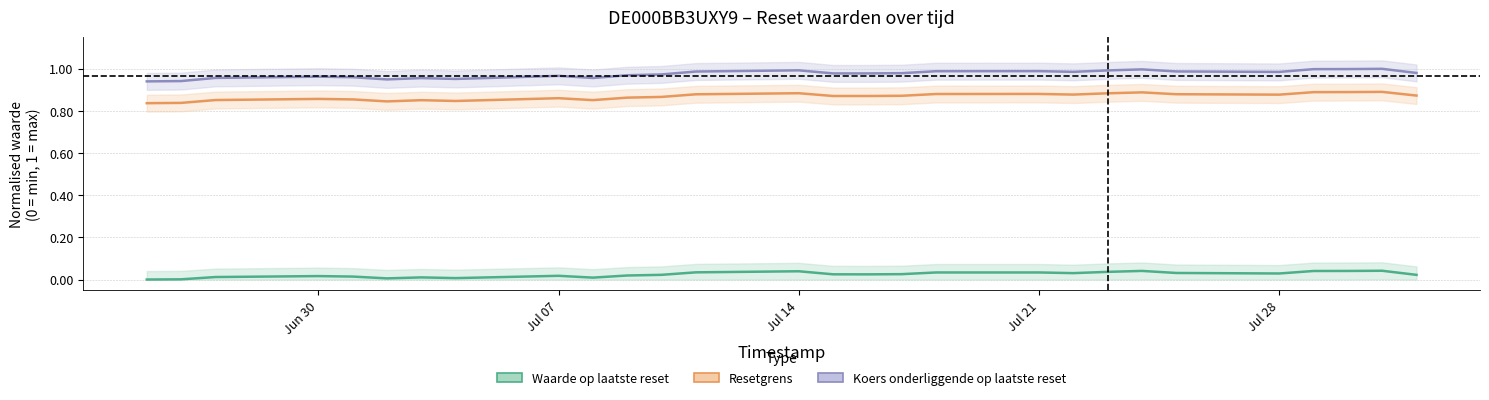

Does the chart have visible grid lines?

Yes